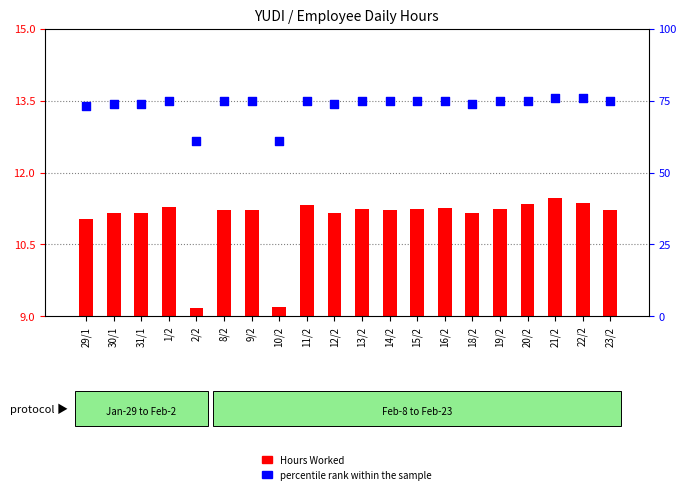

What is the total value across all series at 22/2?

87.4